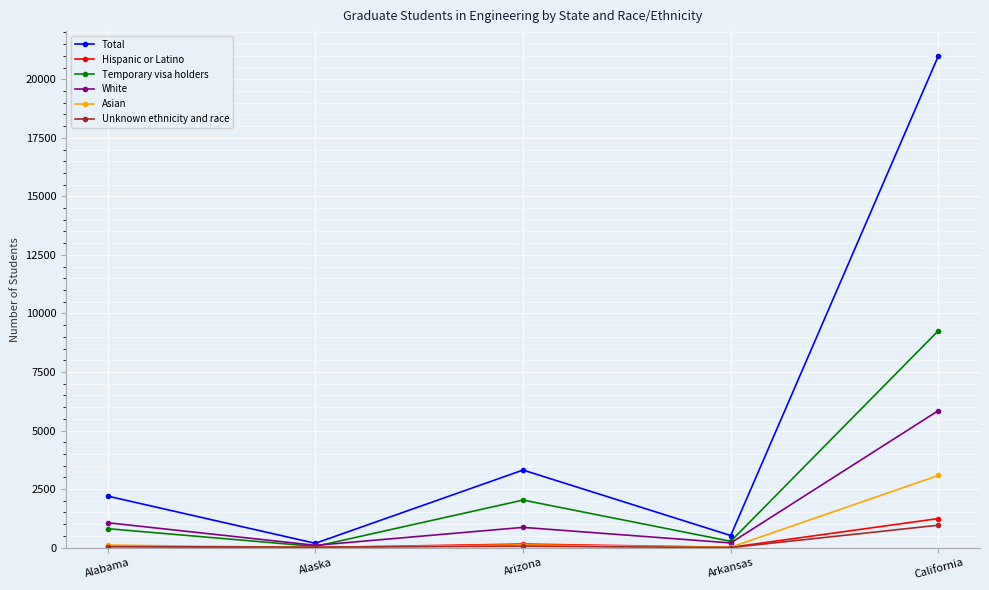

What is the label of the 4th point from the right?

Alaska